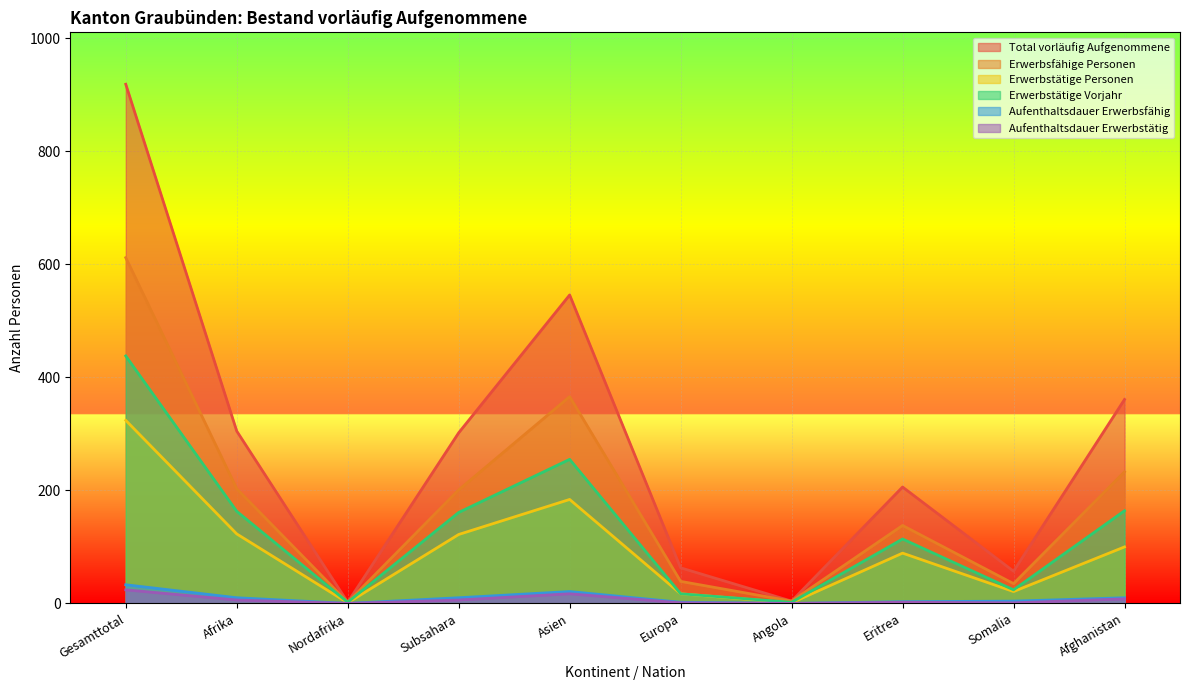

True or false: Erwerbstätige Personen and Aufenthaltsdauer Erwerbsfähig cross at least once.

False